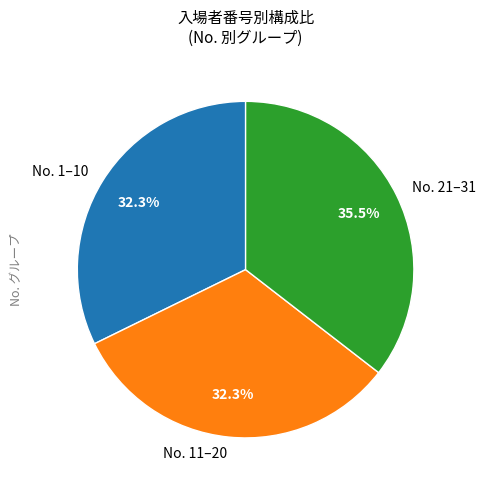

Does any single category account for the majority?

No